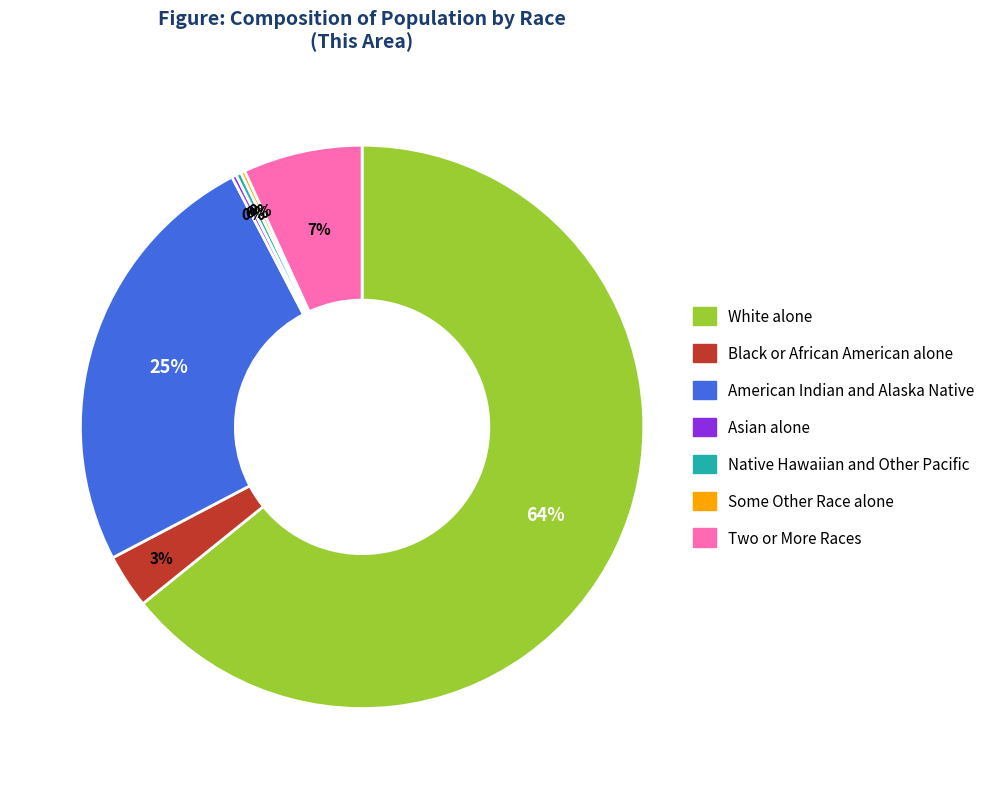

Between Black or African American alone and American Indian and Alaska Native, which is larger?

American Indian and Alaska Native